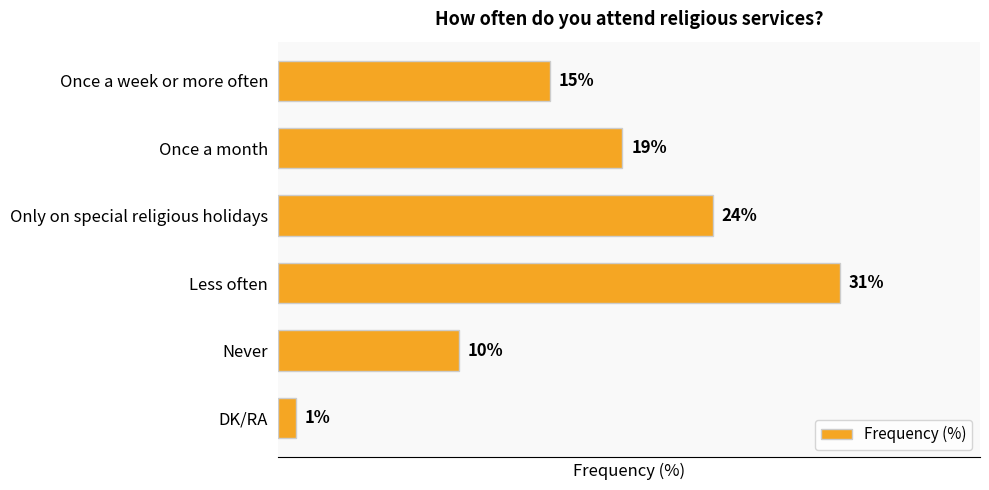

Which category has the lowest value across all series?

DK/RA